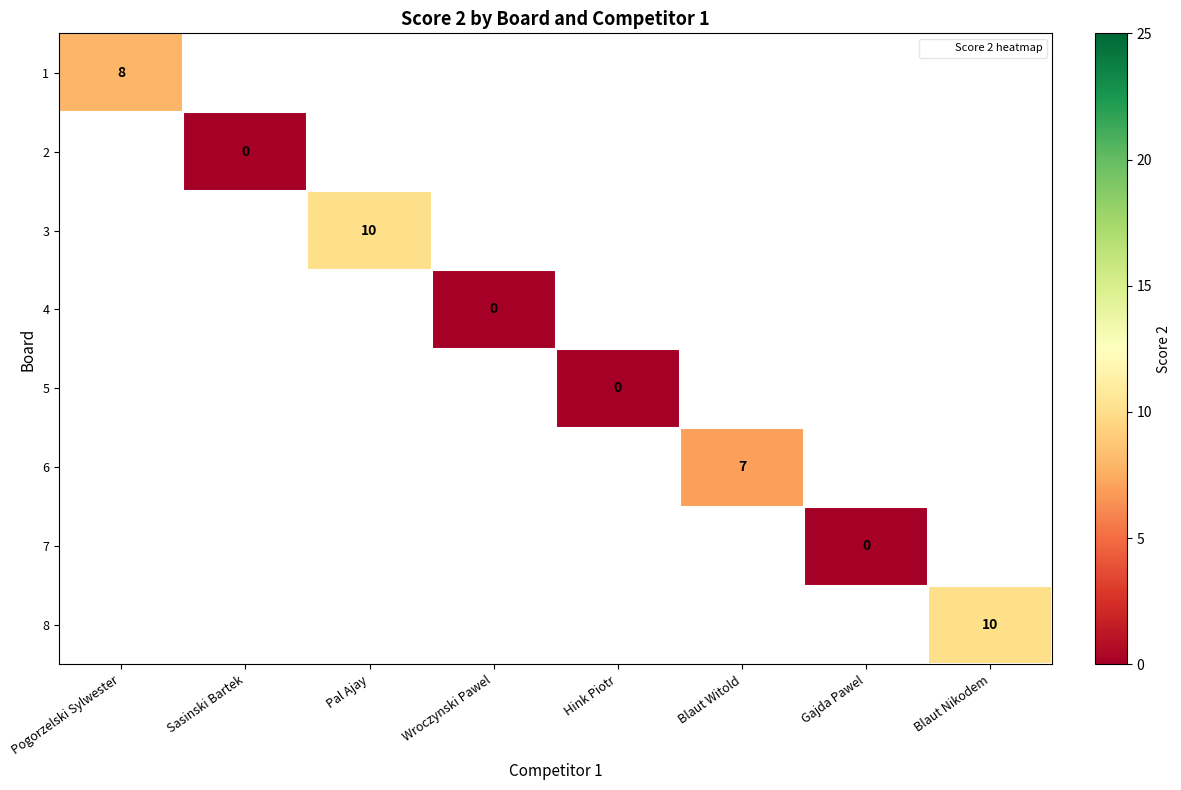

Count the number of data series in this chart.

8